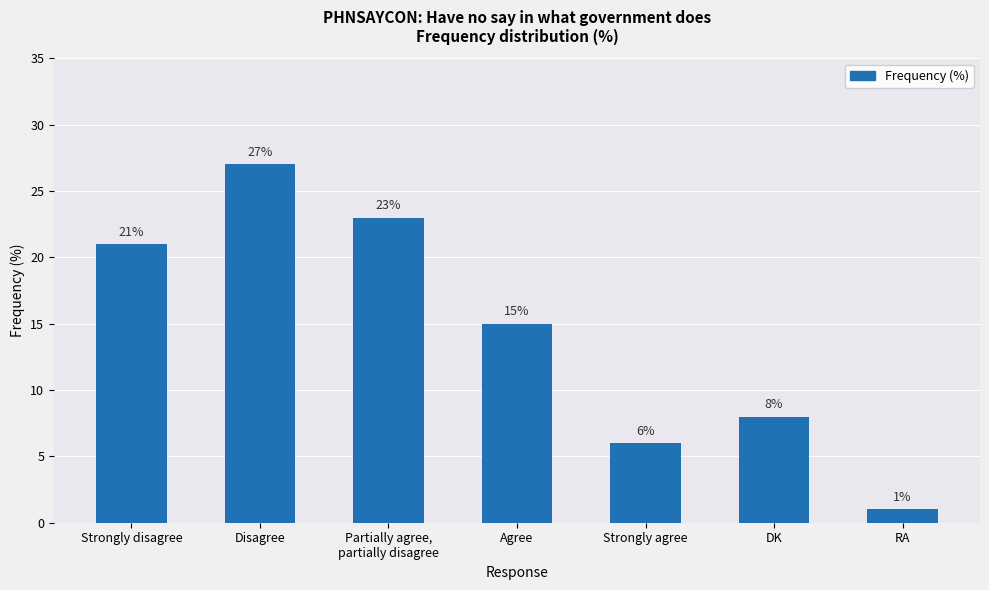

How many values are below 15?

3